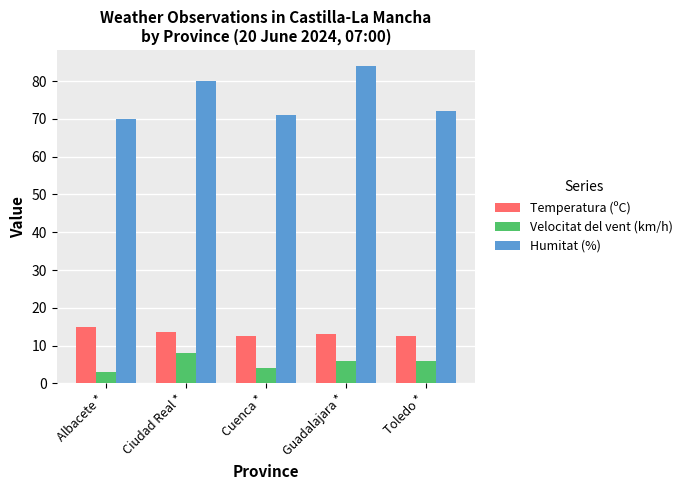

What is the spread (max minus min) of values at Guadalajara *?

78.0